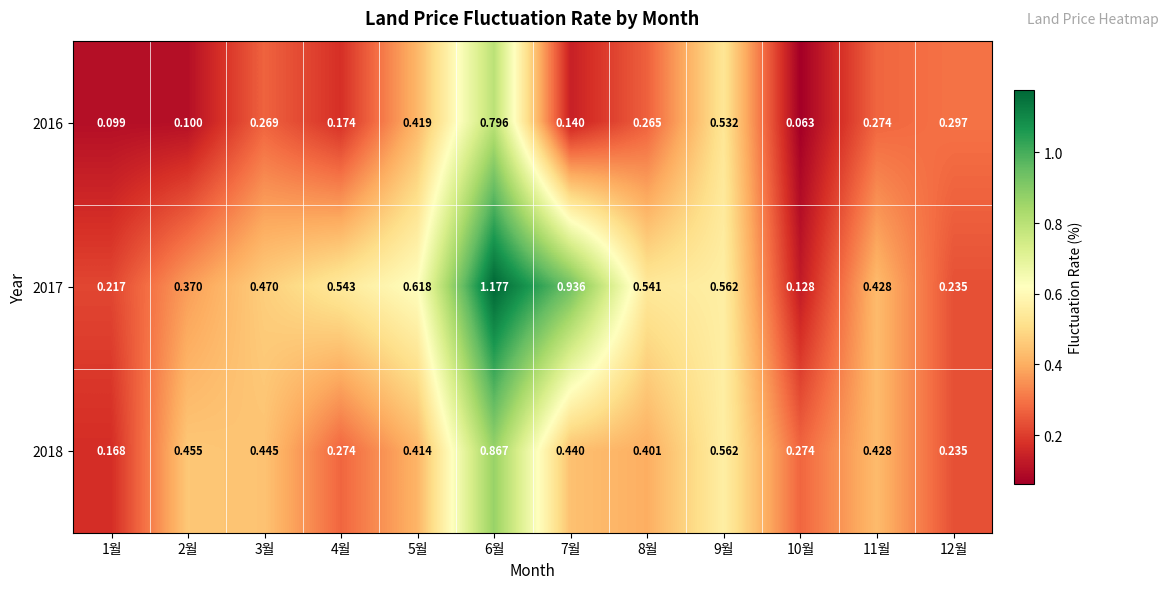

How many distinct data groups are displayed?

3